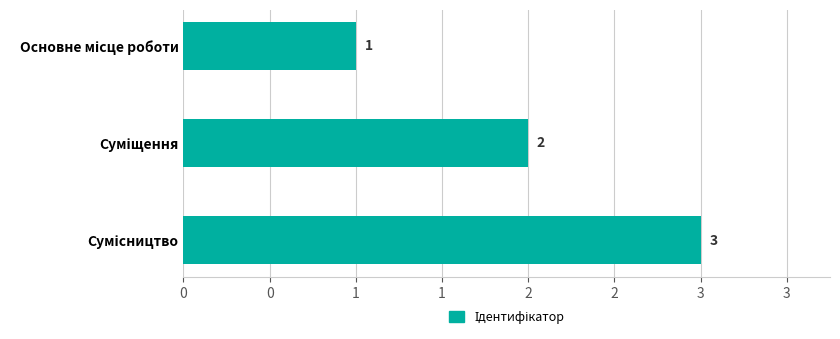

Does the chart contain any negative values?

No